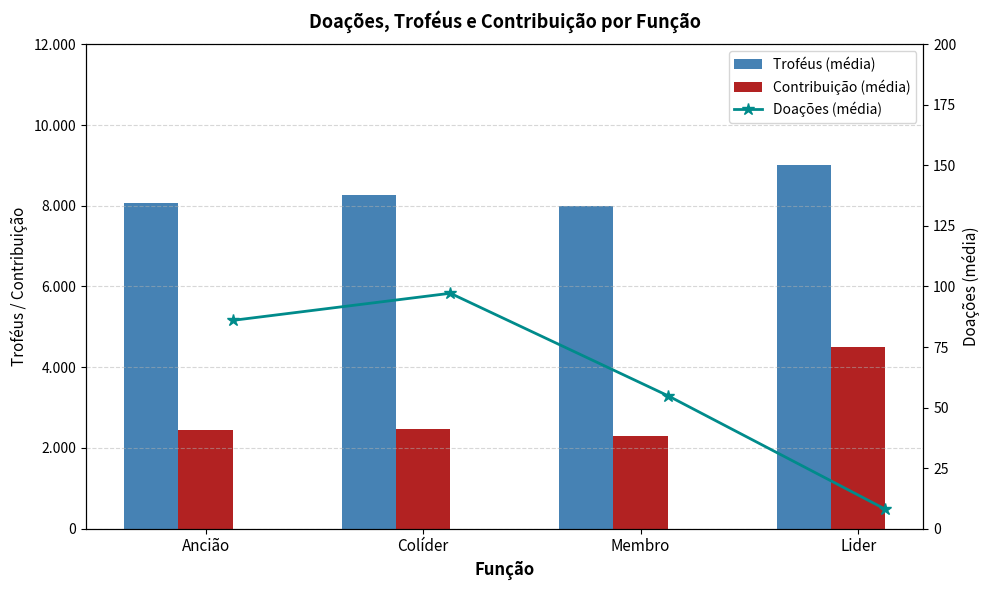

Read the Troféus (média) value at Lider.

9000.0